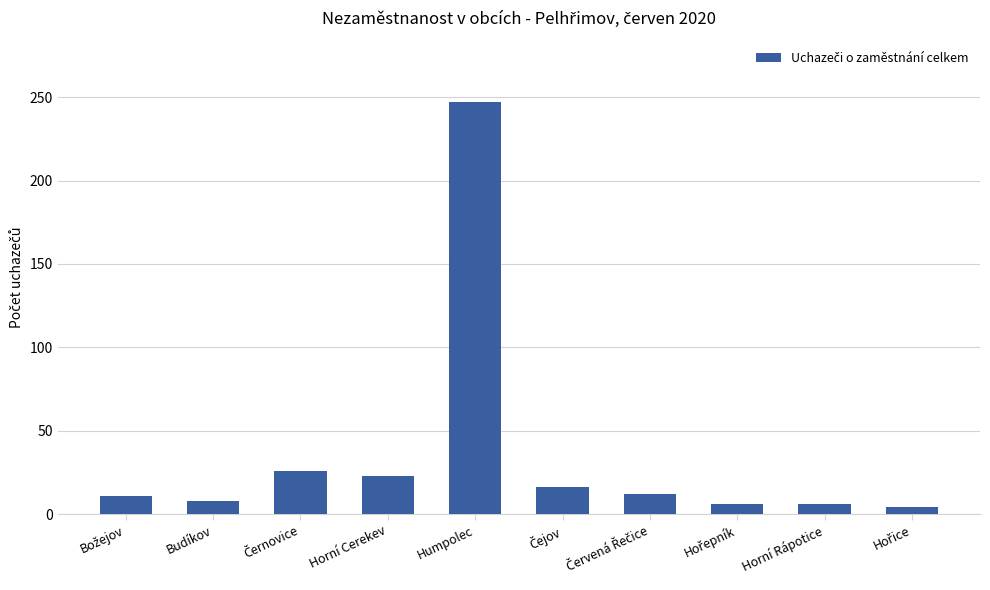

Count the number of data series in this chart.

1